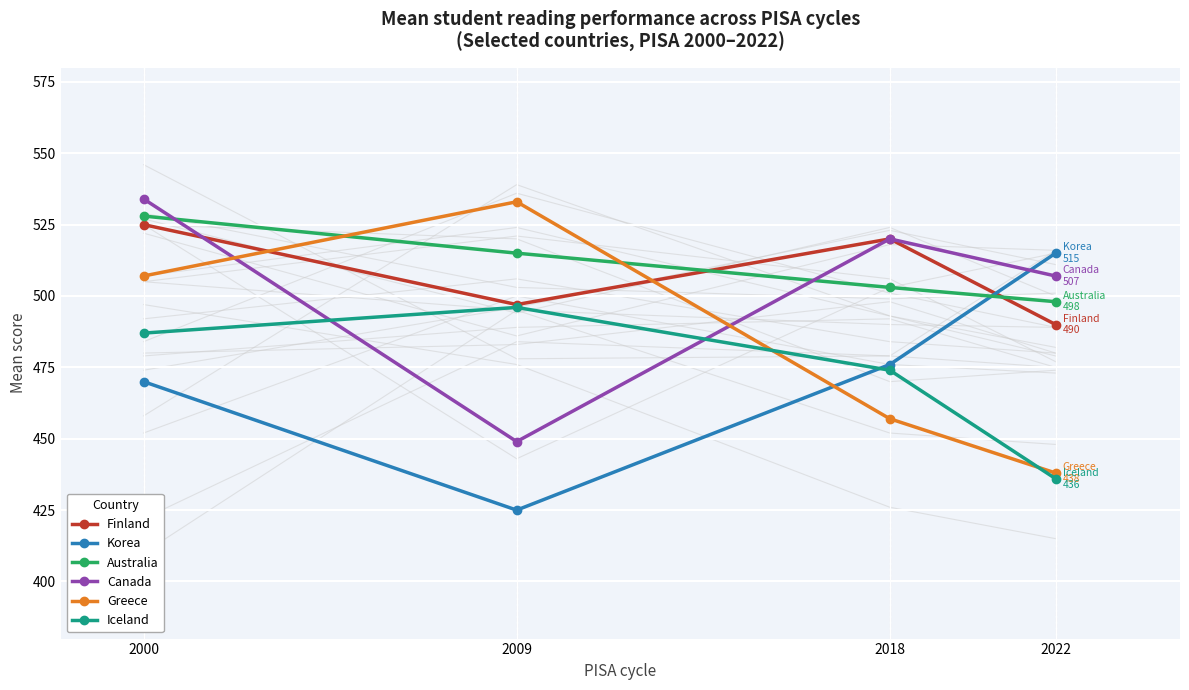

What is the value of the Finland point at the 3rd from the left?

520